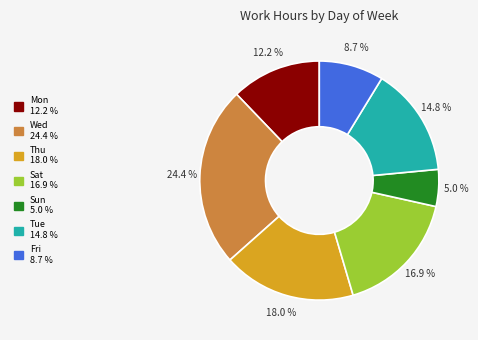

Does any single category account for the majority?

No